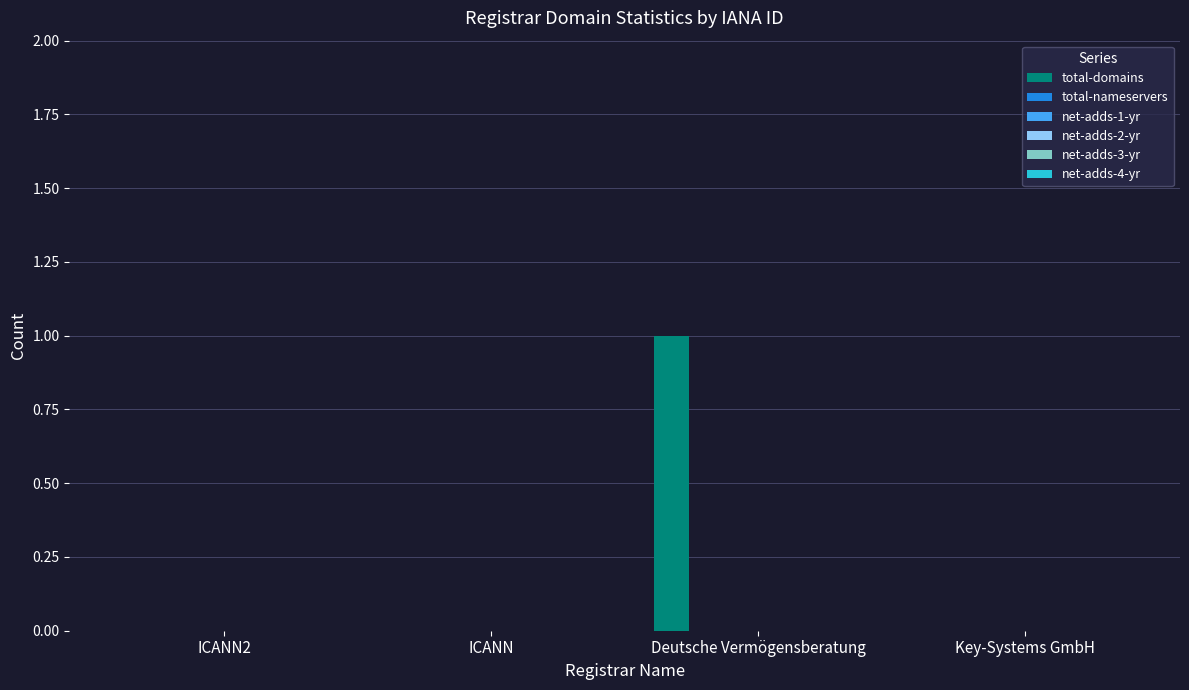

Count the number of data series in this chart.

1